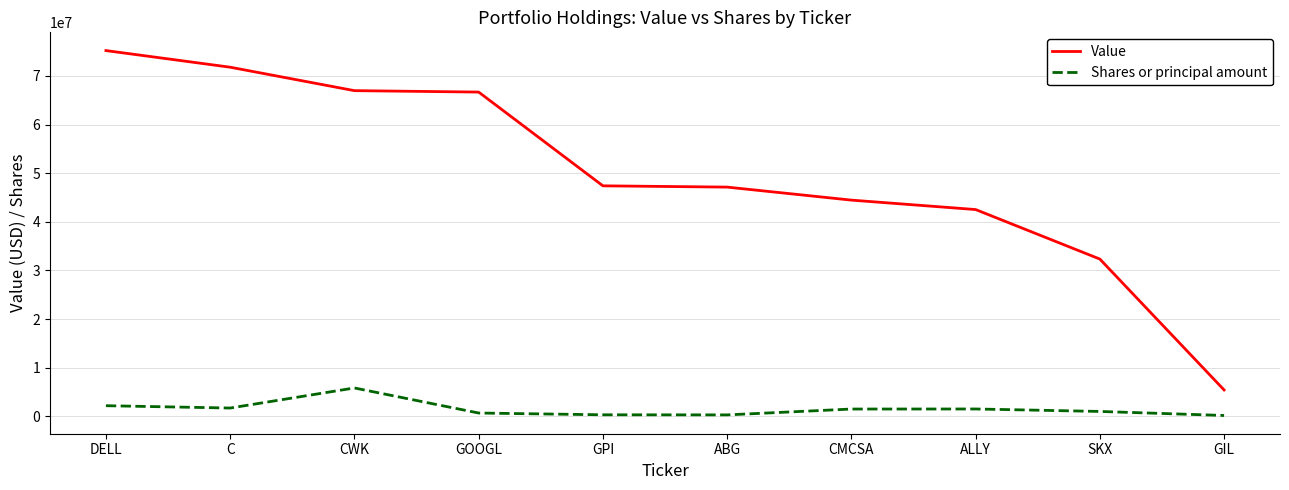

How many lines are shown in the chart?

2